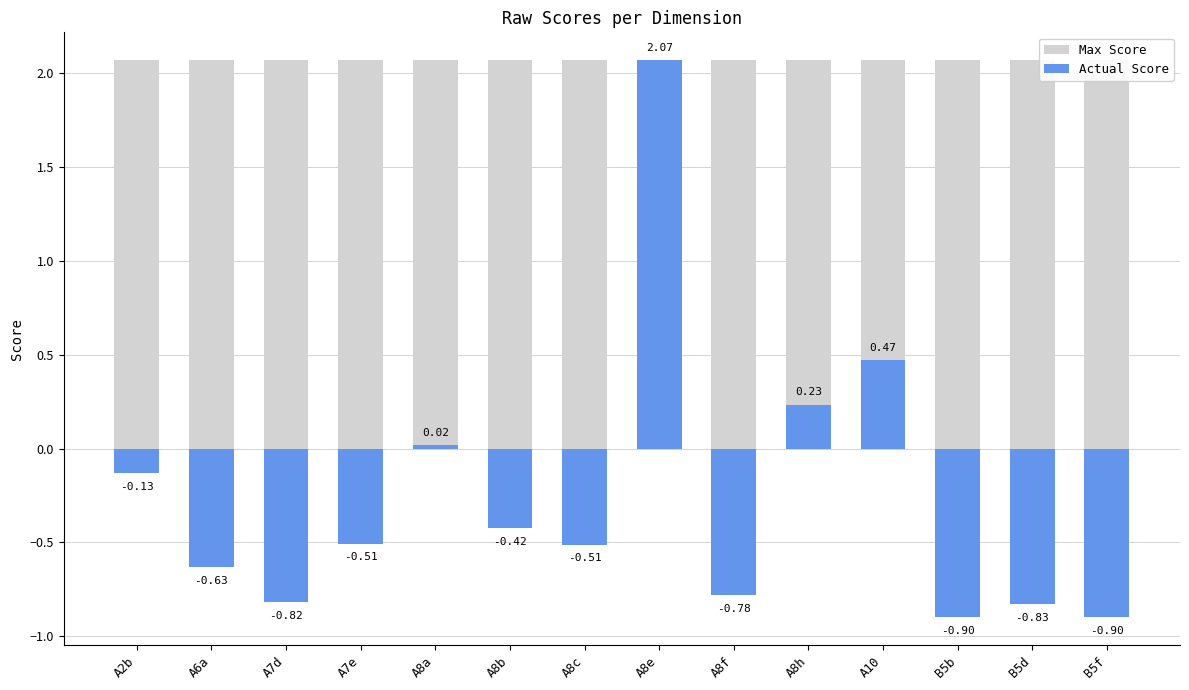

Rank the series by their maximum value, from highest to lowest.

Max Score, Actual Score